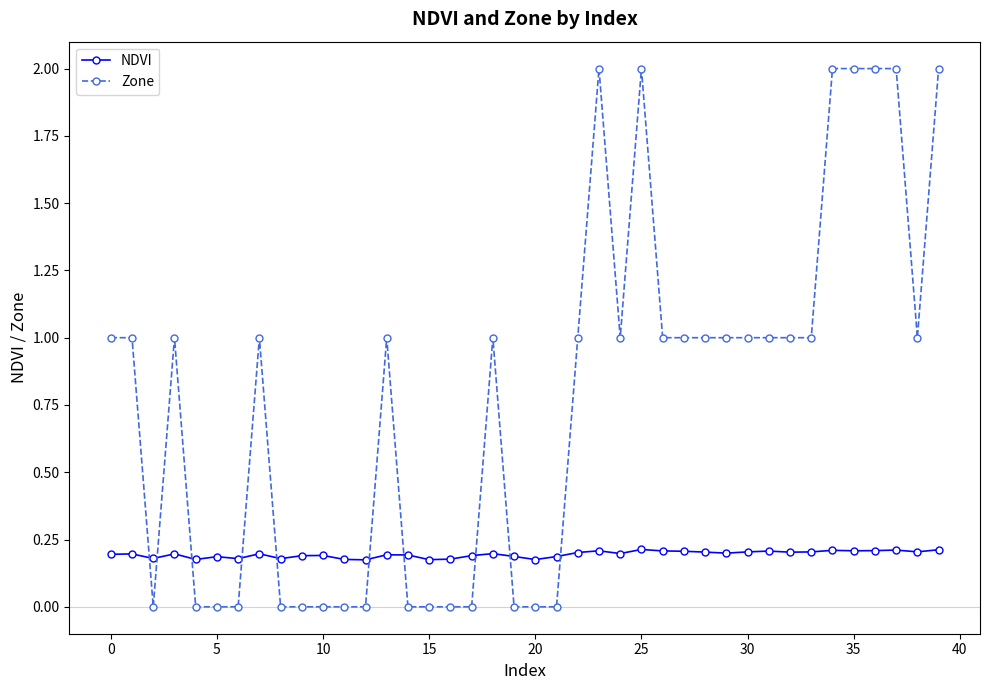

Which series has the widest spread of values?

Zone